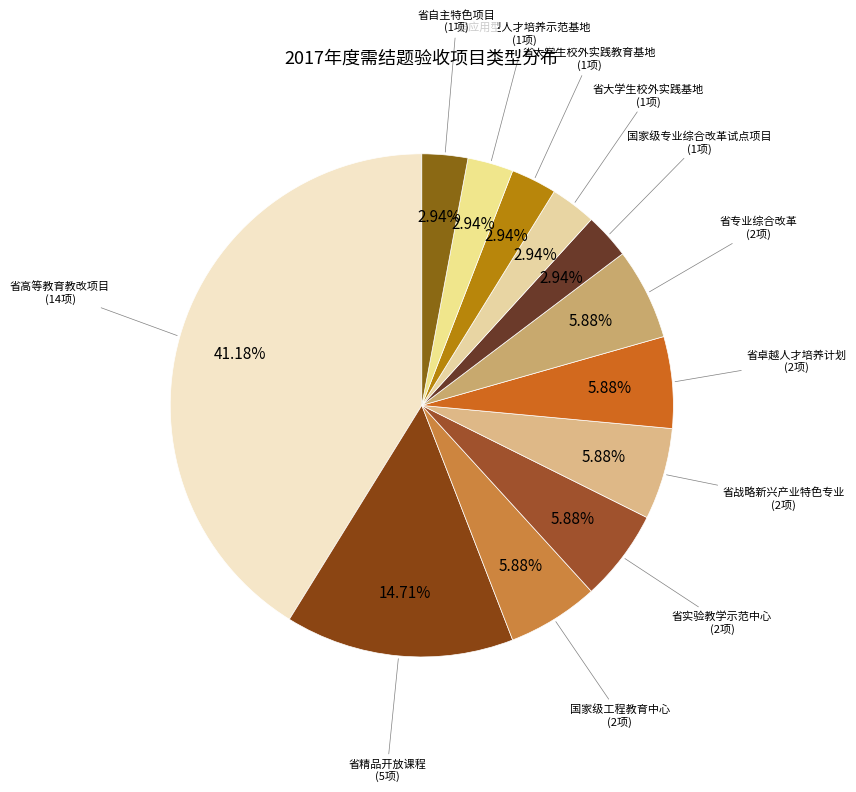

To the nearest percent, what percentage of the pie is 省自主特色项目?

3%